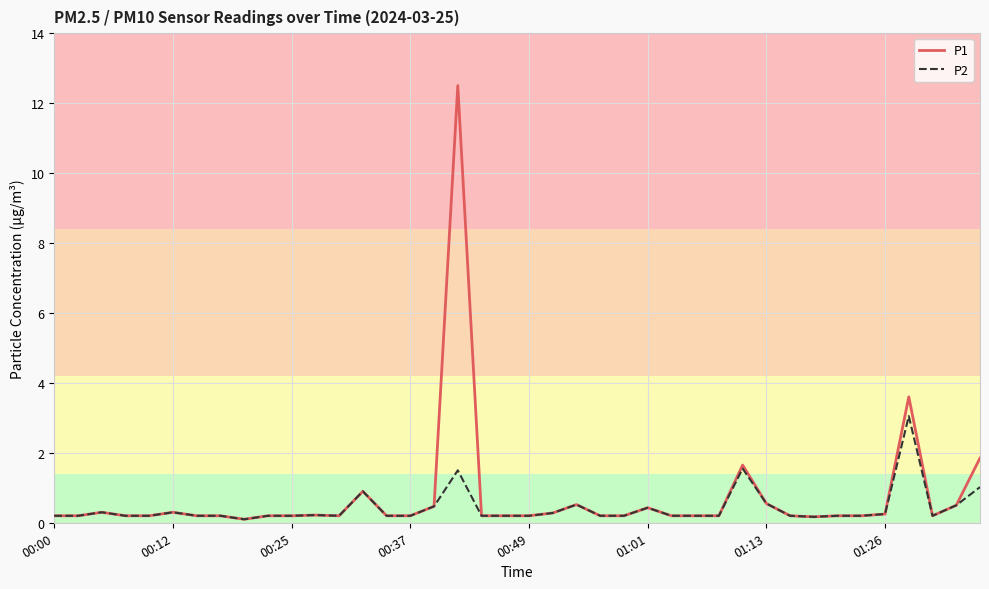

List the series in order of their peak value, lowest first.

P2, P1